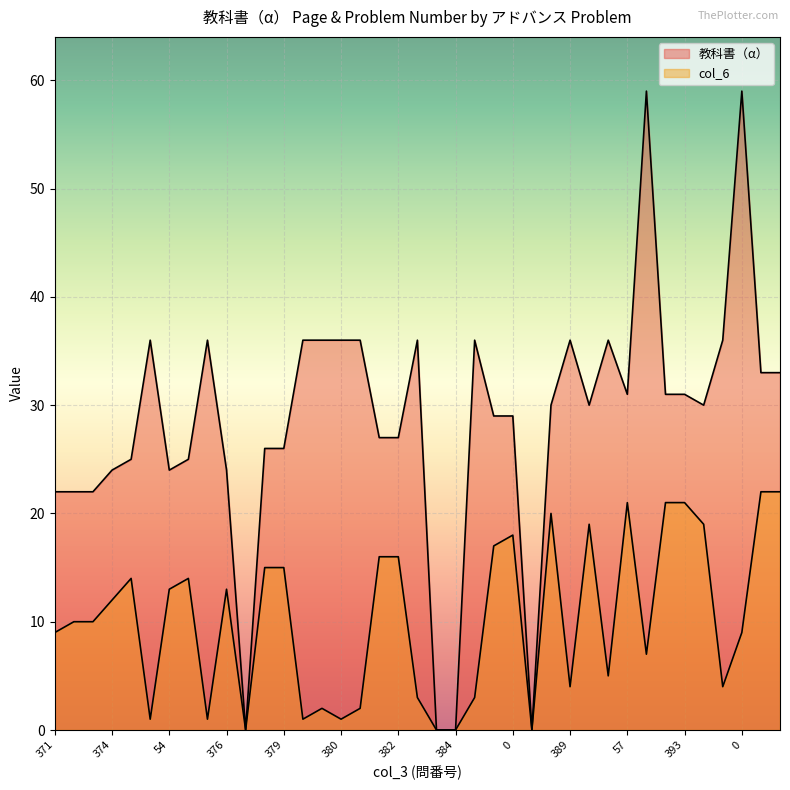

Is it true that 教科書（α） equals 36 at 56?

True